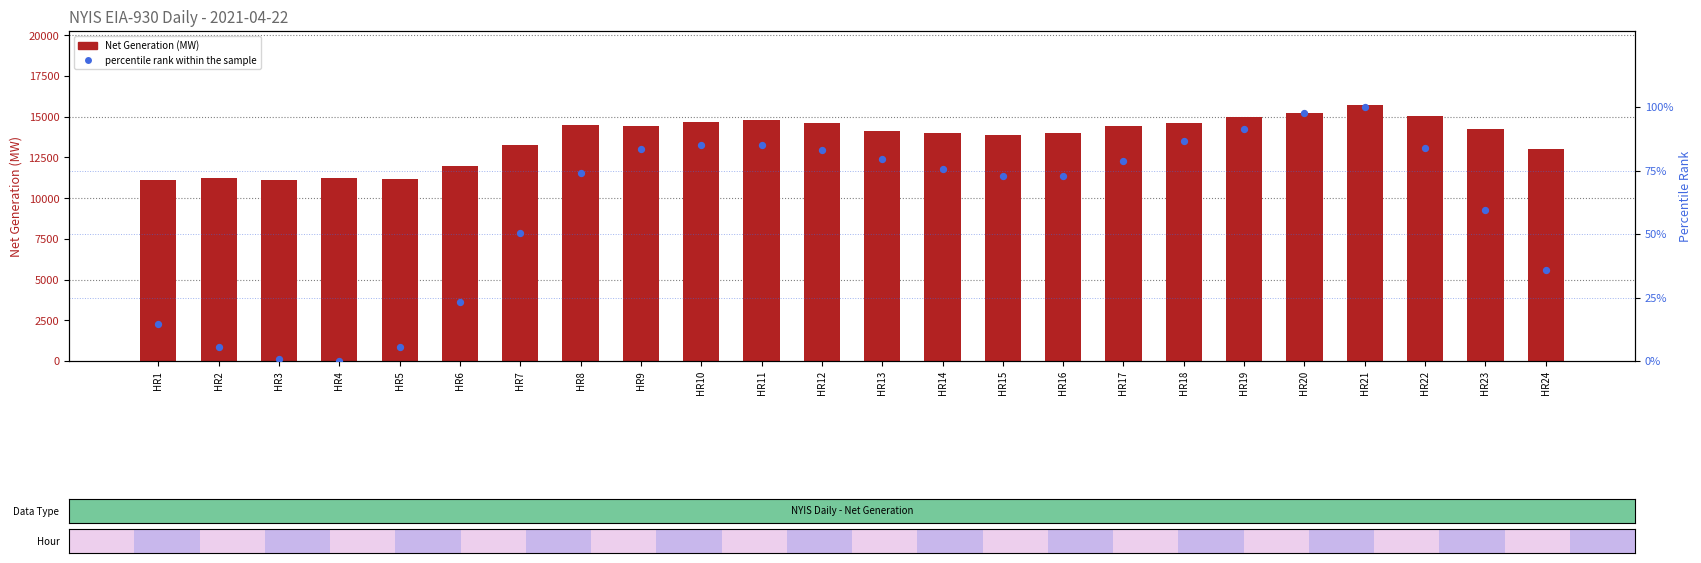

Which series reaches the maximum Y coordinate?

Net Generation (NG)